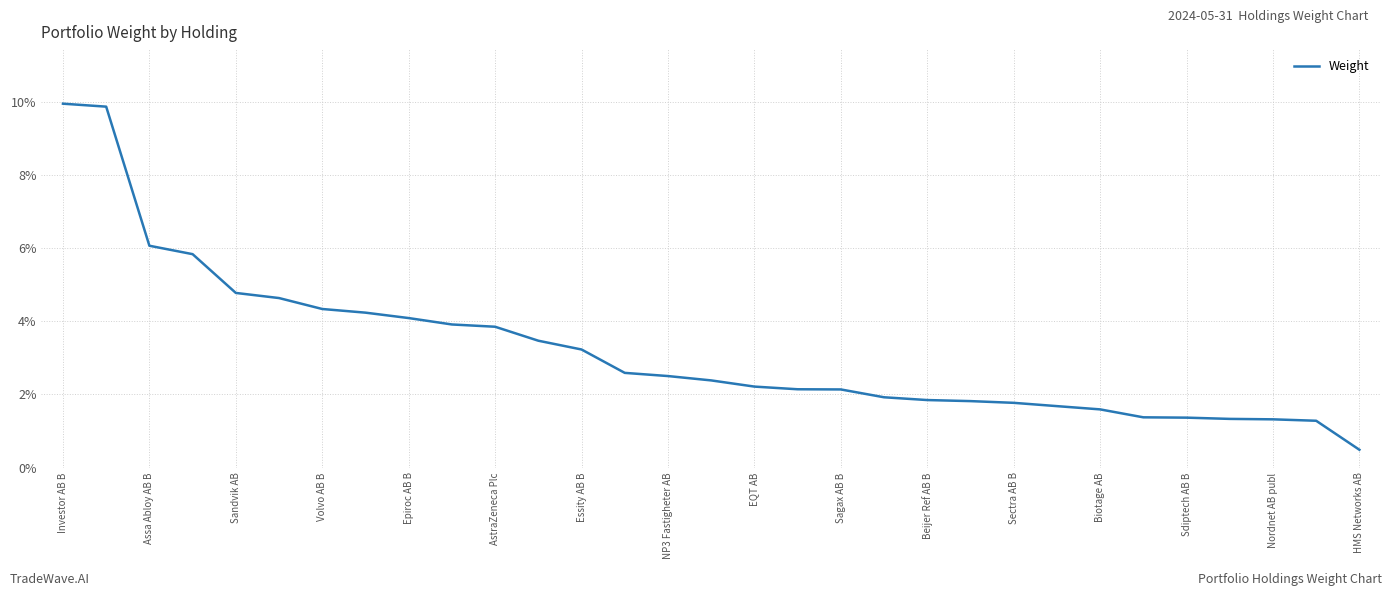

What is the minimum value shown in the chart?

0.5